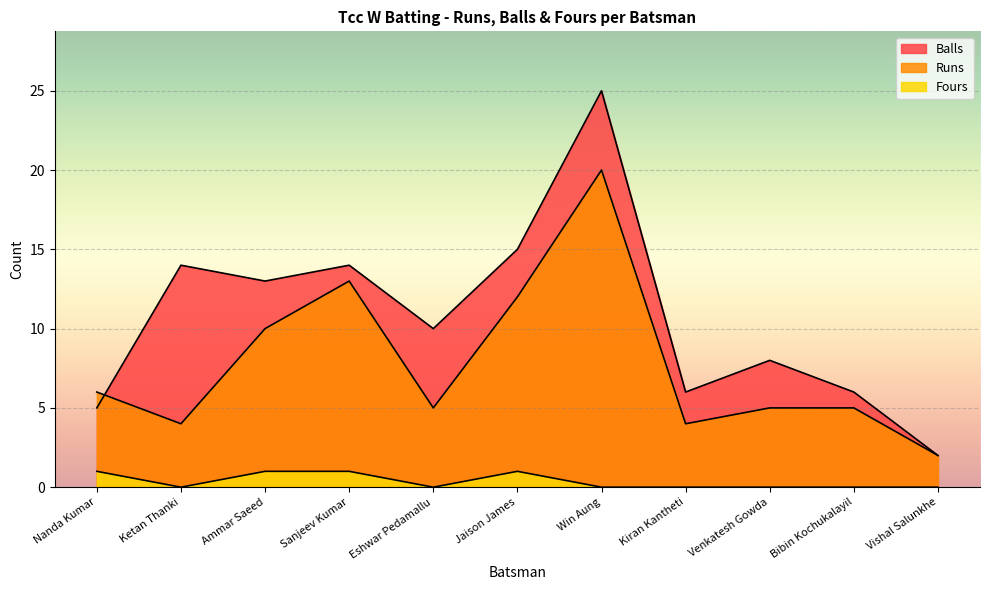

Is the value of Balls at Sanjeev Kumar greater than the value of Fours at Vishal Salunkhe?

Yes